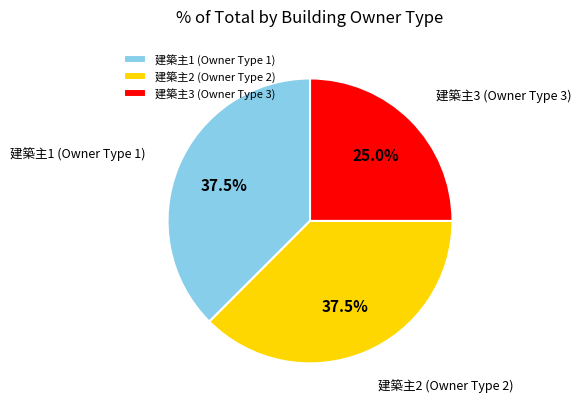

Does any single category account for the majority?

No